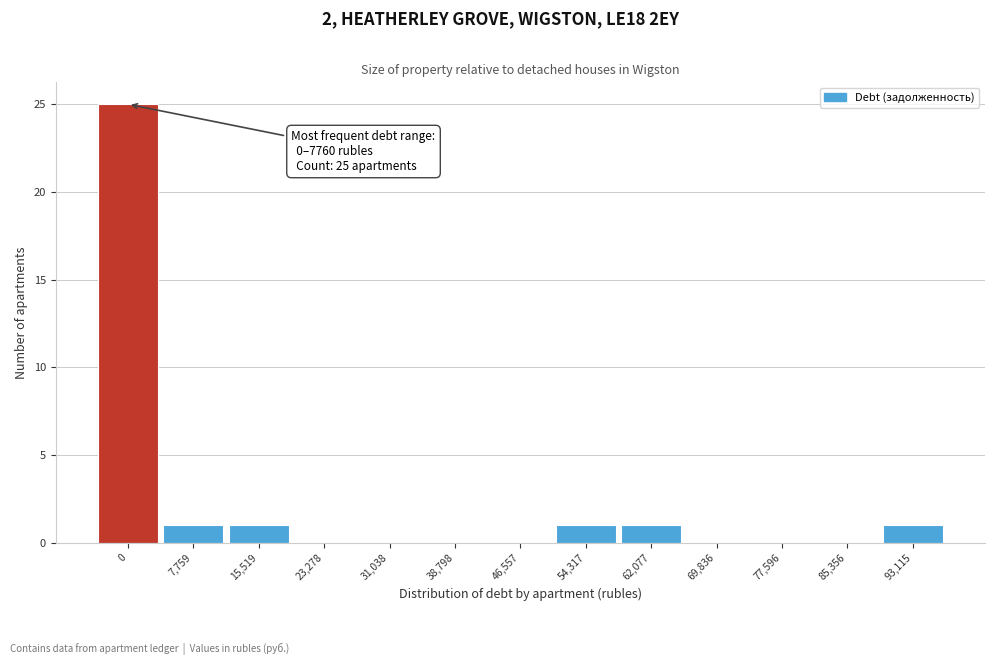

Reading left to right, list all the values displayed in this chart.

0=25	7,759=1	15,519=1	23,278=0	31,038=0	38,798=0	46,557=0	54,317=1	62,077=1	69,836=0	77,596=0	85,356=0	93,115=1